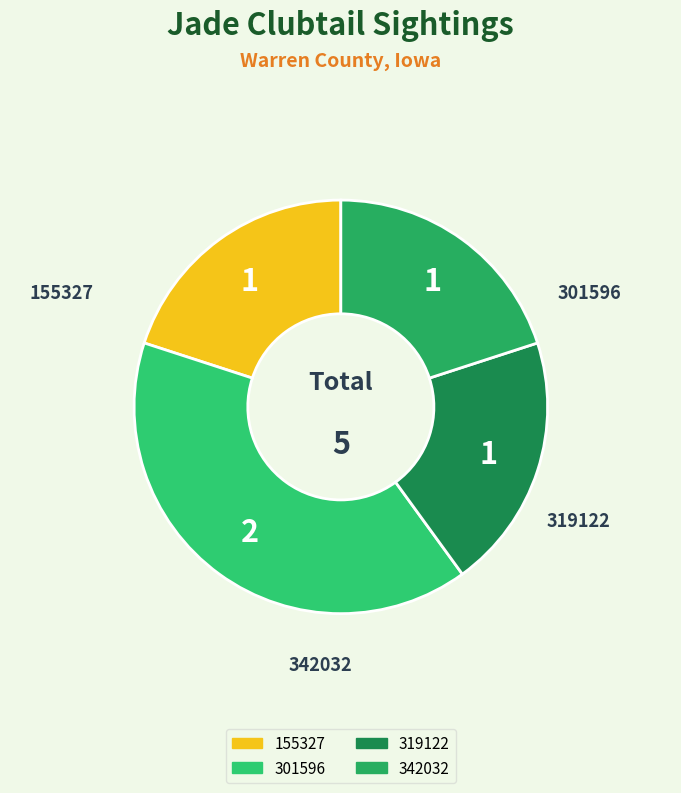

Which slice is the largest?

301596